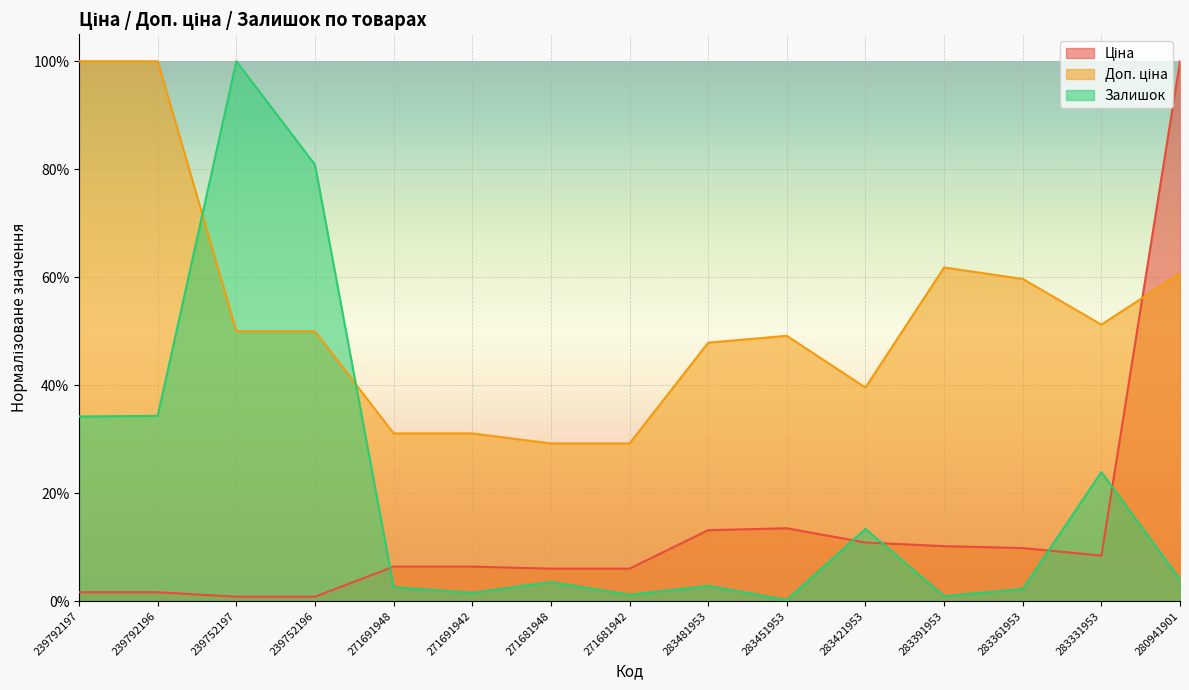

Reading left to right, list all the values displayed in this chart.

Ціна: 0.0	0.0	0.0	0.0	0.1	0.1	0.1	0.1	0.1	0.1	0.1	0.1	0.1	0.1	1.0
Доп. ціна: 1.0	1.0	0.5	0.5	0.3	0.3	0.3	0.3	0.5	0.5	0.4	0.6	0.6	0.5	0.6
Залишок: 0.3	0.3	1.0	0.8	0.0	0.0	0.0	0.0	0.0	0.0	0.1	0.0	0.0	0.2	0.0